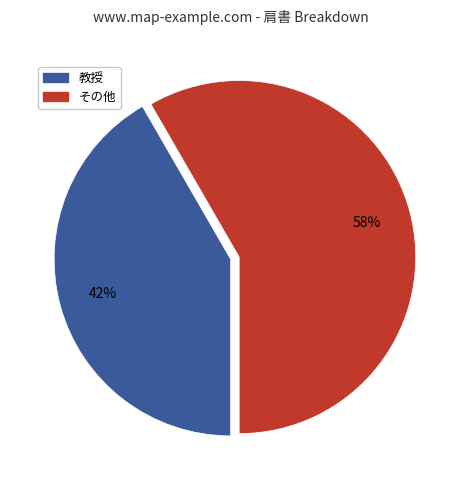

Which slice is the largest?

その他